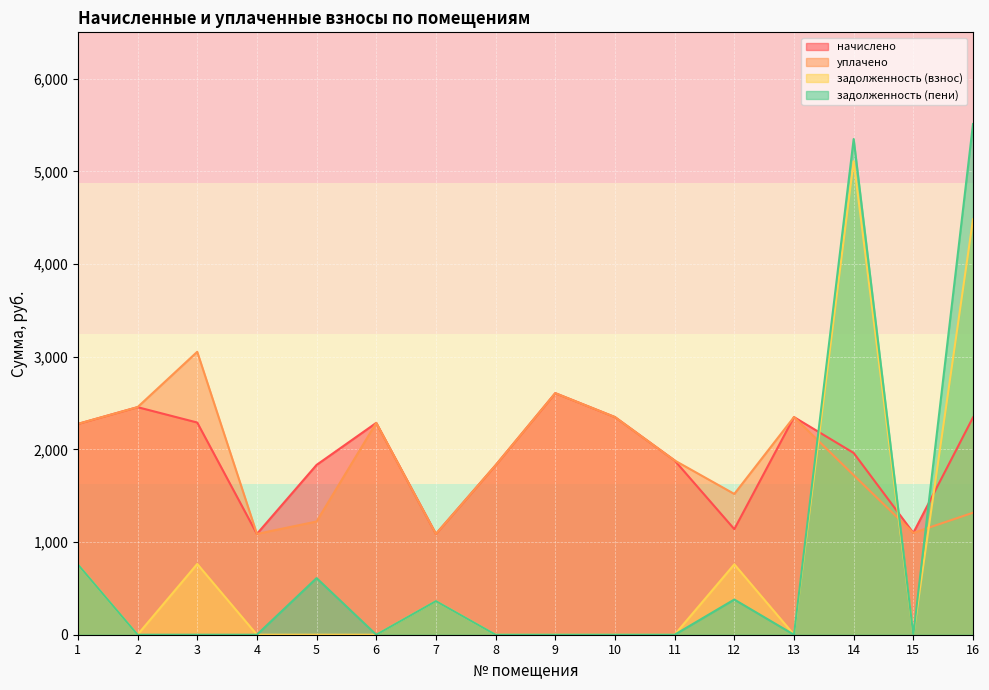

True or false: задолженность (пени) has a value of 610.8 at 5.

True